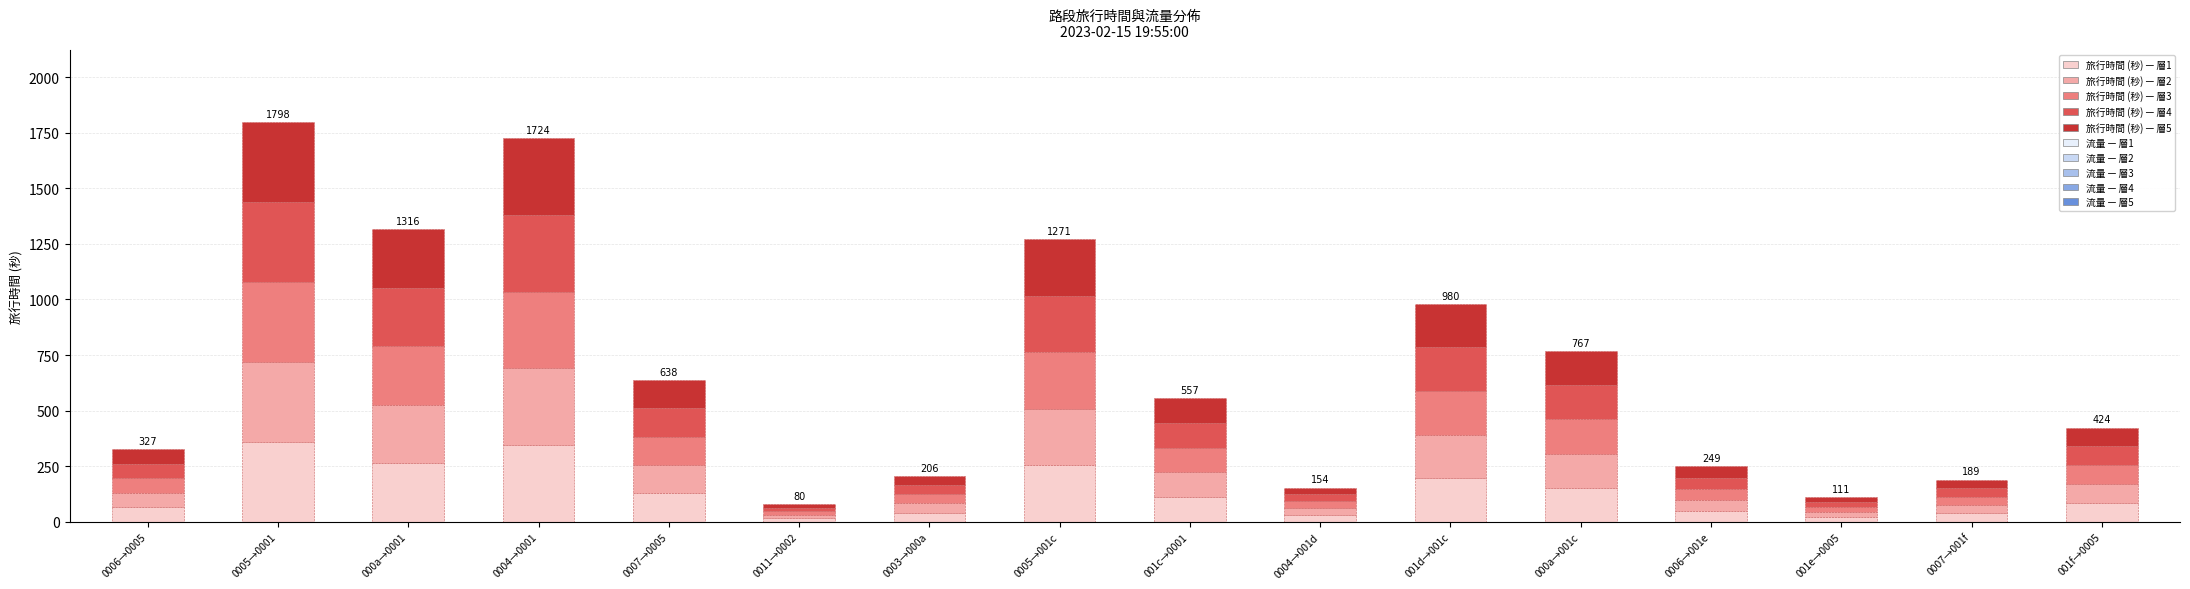

What is the total value across all series at 001d→001c?

980.0